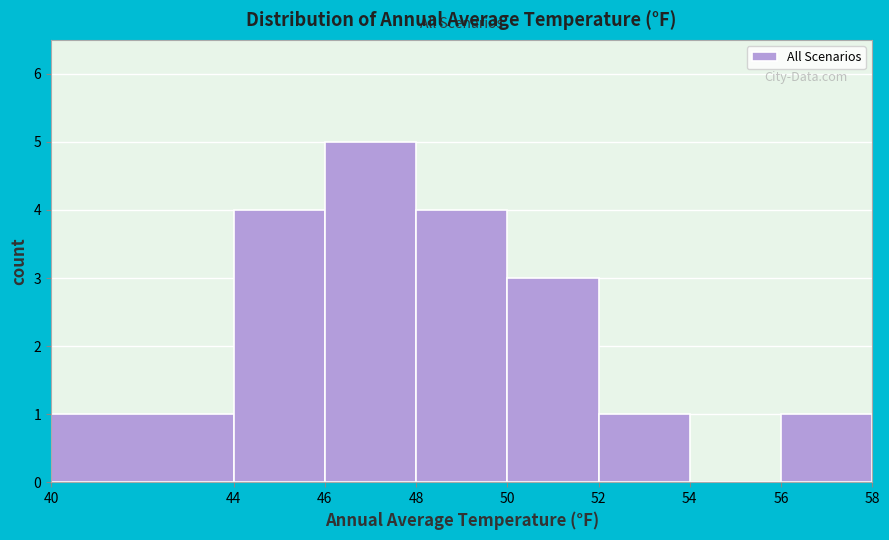

Over which range of the x-axis is the bar tallest?

46 to 48